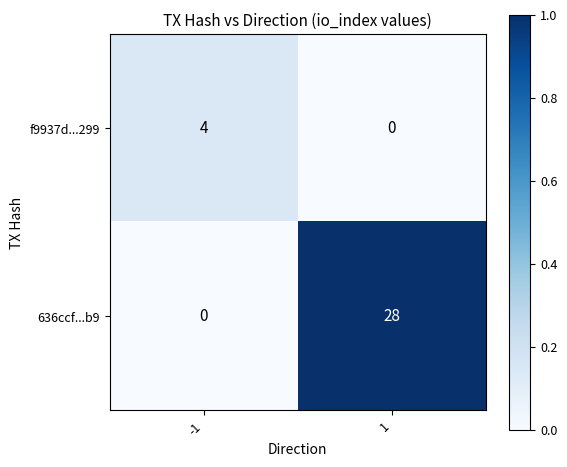

True or false: 636ccf...b9 has a value of 11 at -1.

False